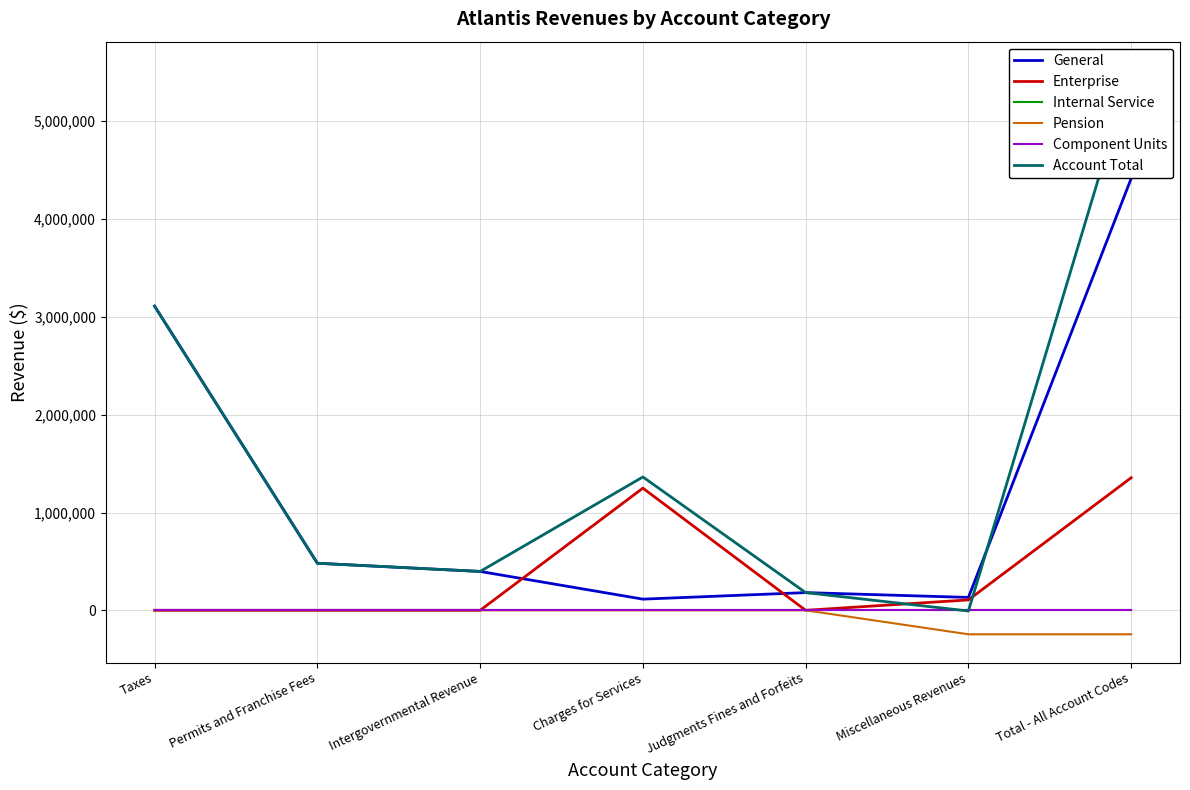

What is the label of the 6th point from the left?

Miscellaneous Revenues